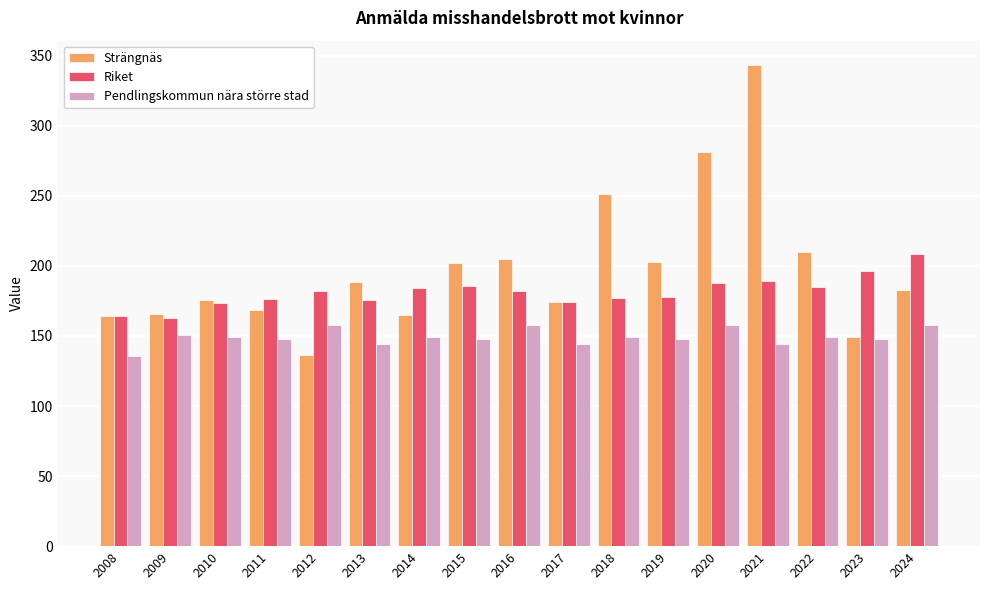

How many bars are there in total?

51